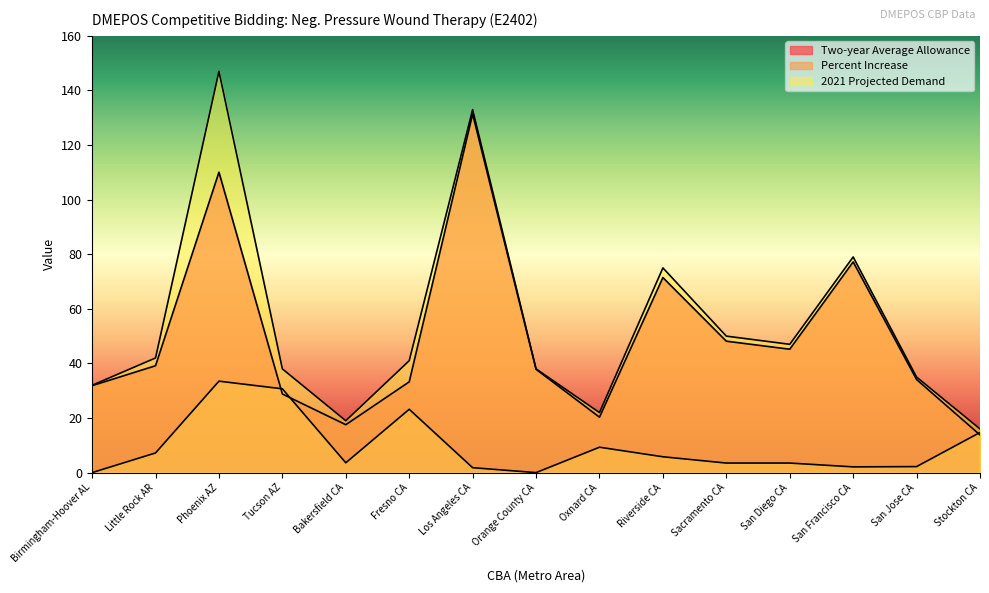

What is the label of the 7th point from the left?

Los Angeles CA